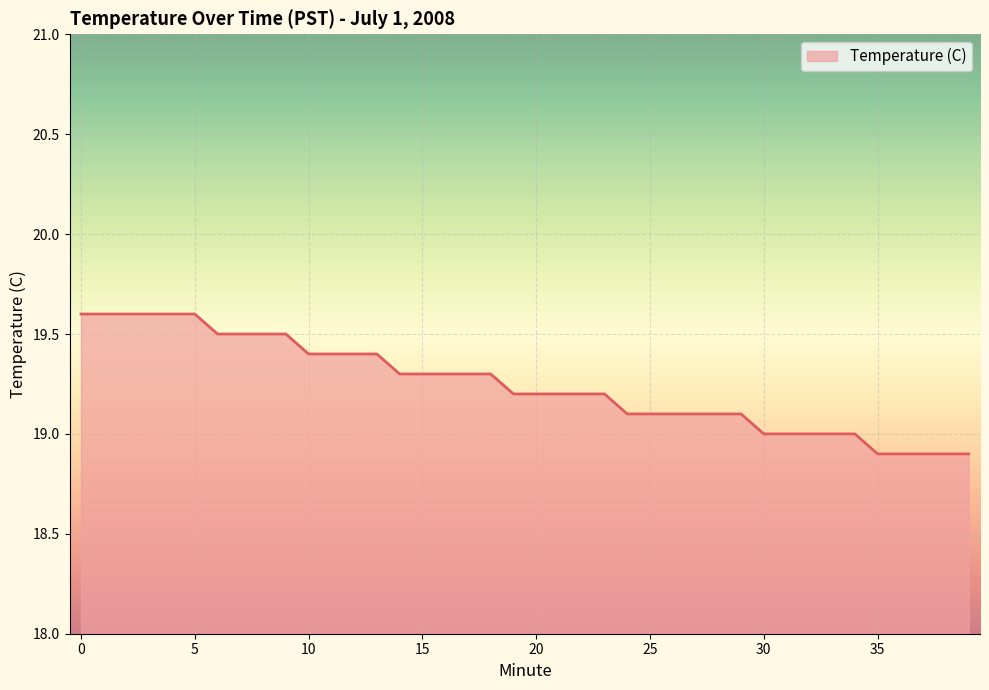

What is the greatest value displayed?

19.6